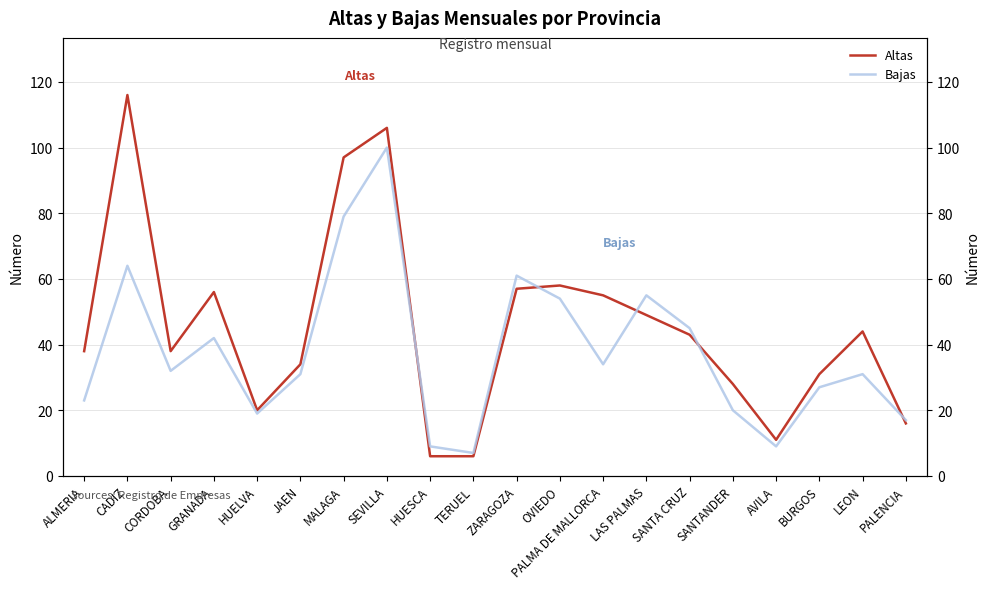

At which label is Bajas closest to 53?

OVIEDO